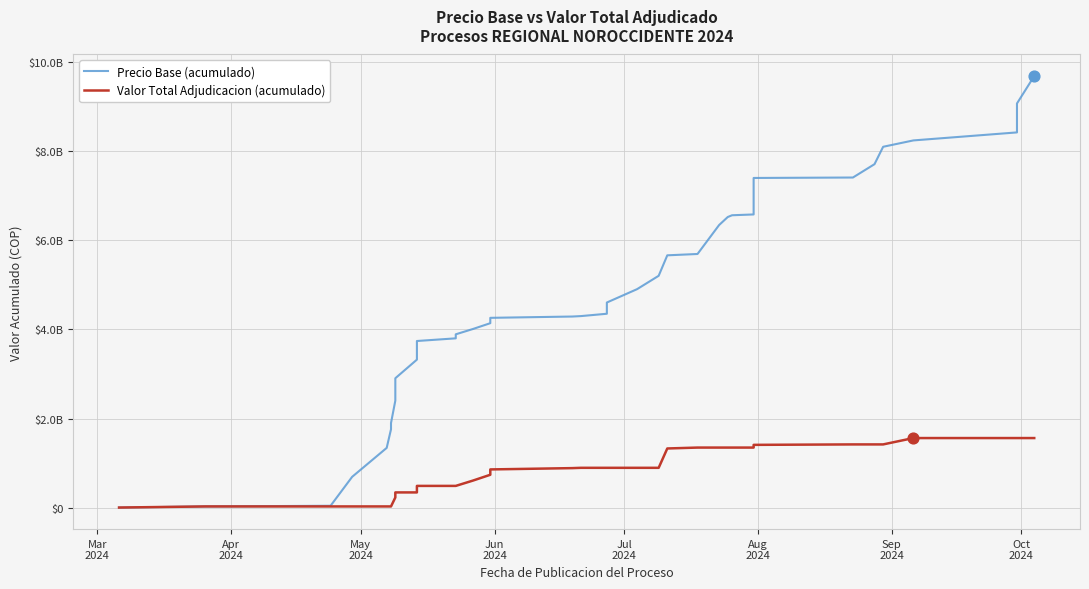

Which series contains the highest Y value?

Precio Base (acumulado)